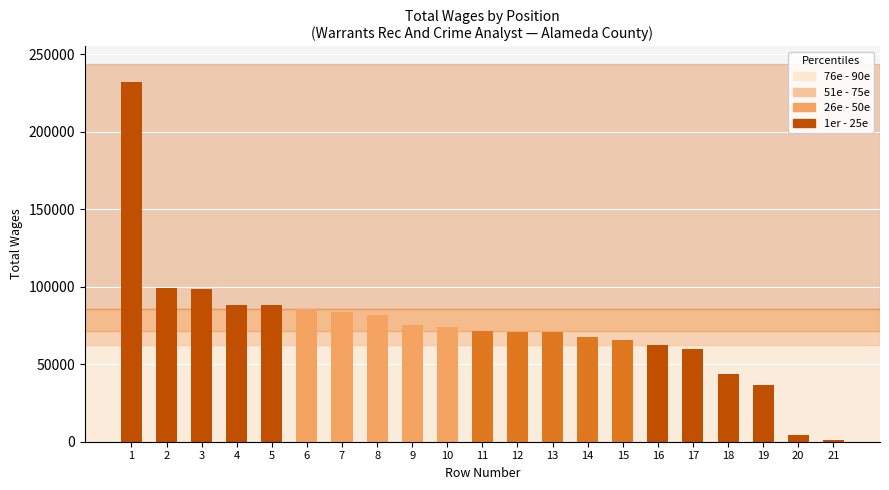

True or false: the data shows 103090 at 15.

False